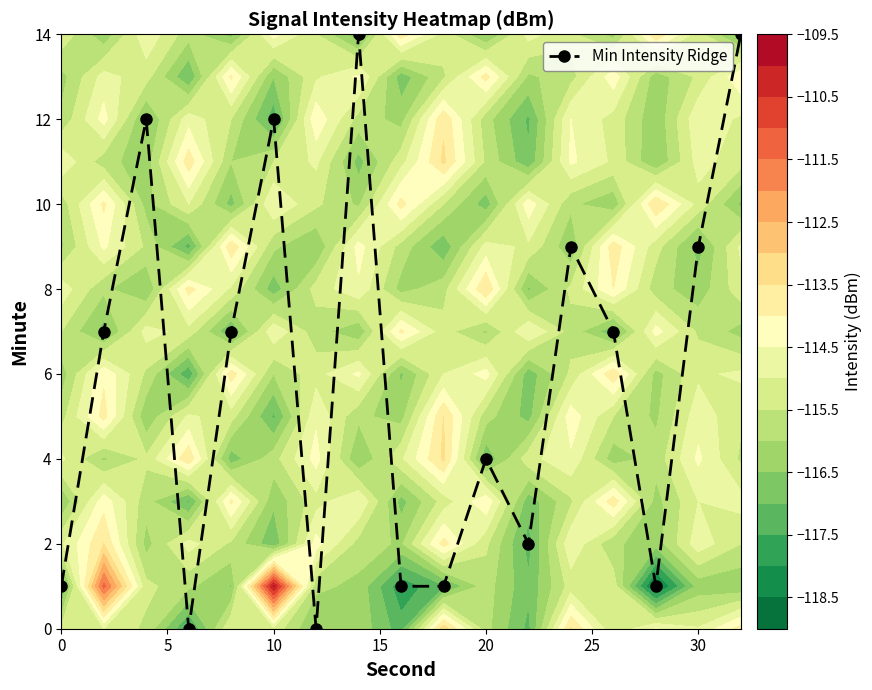

The chart shows a value of 2 at 0. True or false?

False